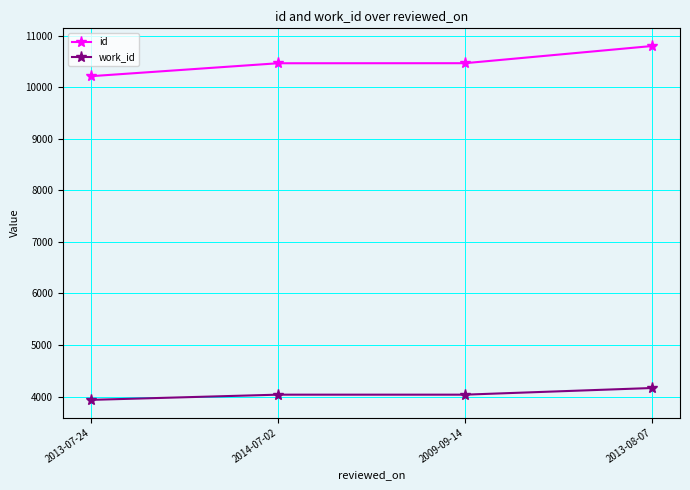

What is the approximate value of id at 2014-07-02?

10463